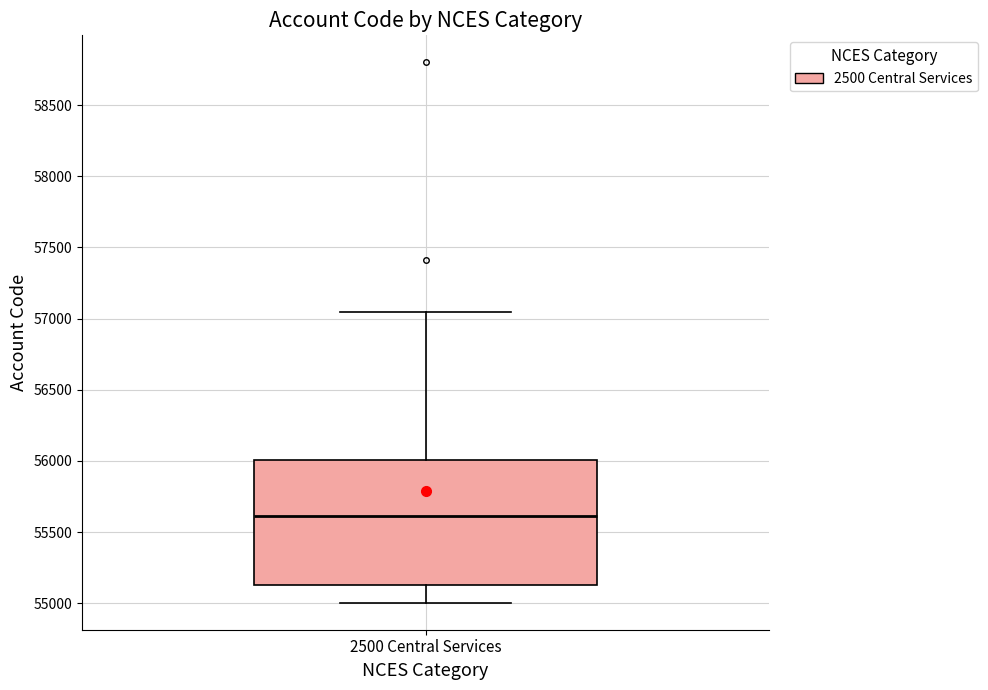

Transcribe this box plot: give where the median line is, the range the box spans, and where the two whiskers end, as read against the y-axis. The values are not printed on the chart, so give them approximately, as read against the axis.

median 55600, box 55150 to 56000, whiskers 55000 to 57050